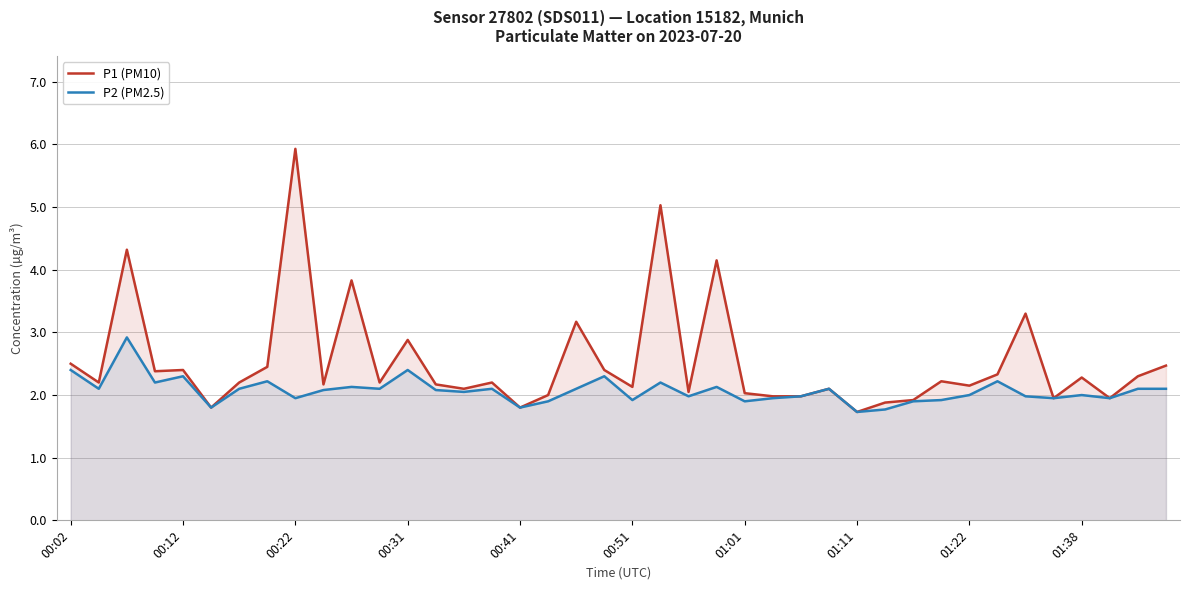

Is it true that P2 (PM2.5) equals 2.0 at 14?

True